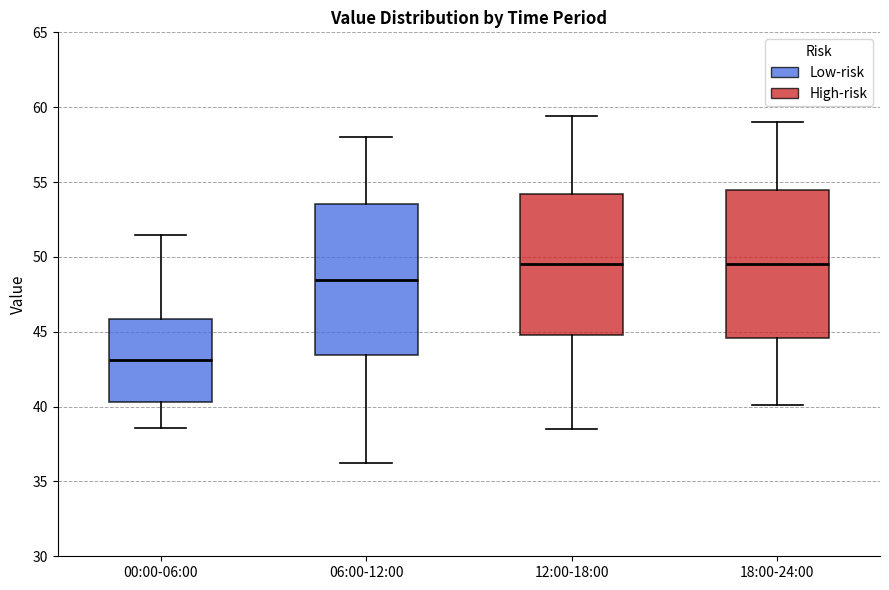

Reading left to right, transcribe this box plot: for each box, give where its median line is, the range the box spans, and where its two whiskers end, as read against the y-axis. The values are not printed on the chart, so give them approximately, as read against the axis.

00:00-06:00: median 43.0, box 40.5 to 46.0, whiskers 38.5 to 51.5
06:00-12:00: median 48.5, box 43.5 to 53.5, whiskers 36.0 to 58.0
12:00-18:00: median 49.5, box 45.0 to 54.0, whiskers 38.5 to 59.5
18:00-24:00: median 49.5, box 44.5 to 54.5, whiskers 40.0 to 59.0